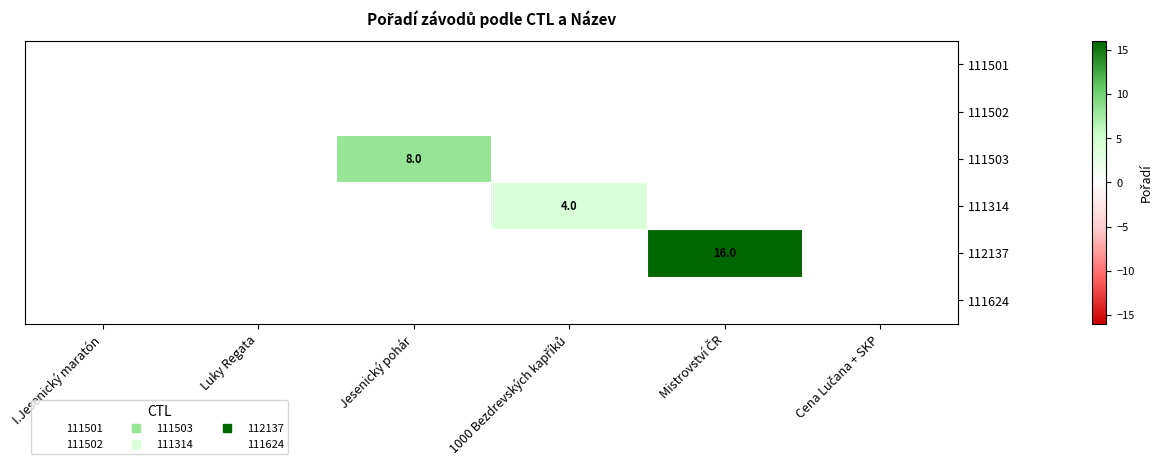

Which series changed the most between Mistrovství ČR and Cena Lučana + SKP?

112137